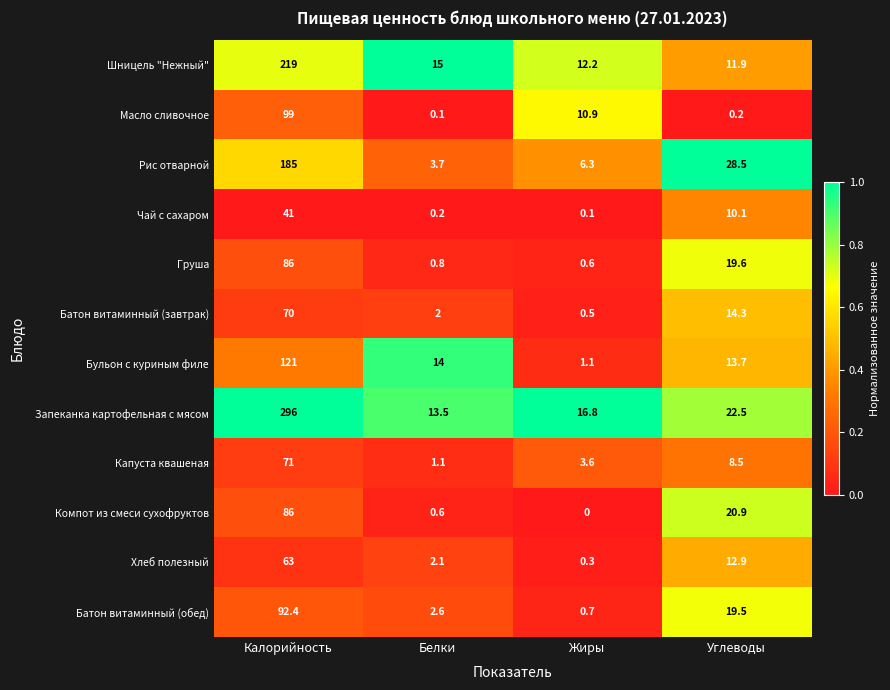

What is the greatest value displayed?

296.0